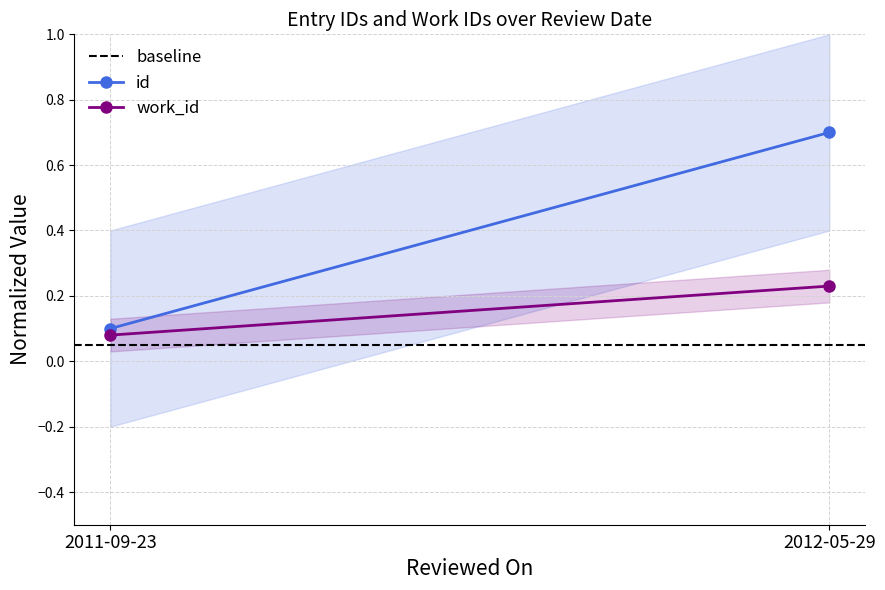

What are all the series names shown in the legend?

baseline, id, work_id